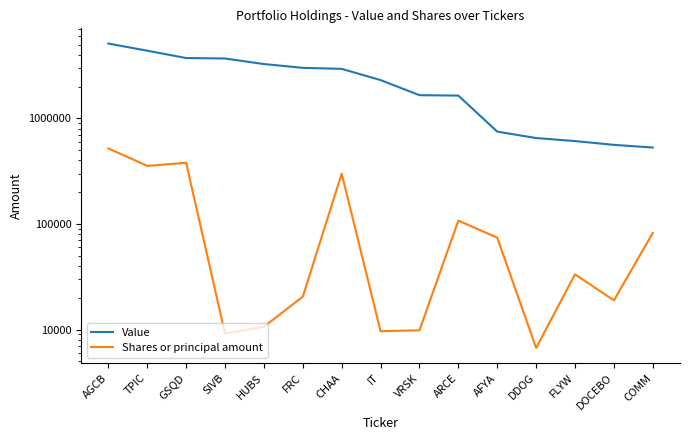

What is the highest value of the Shares or principal amount series?

520000